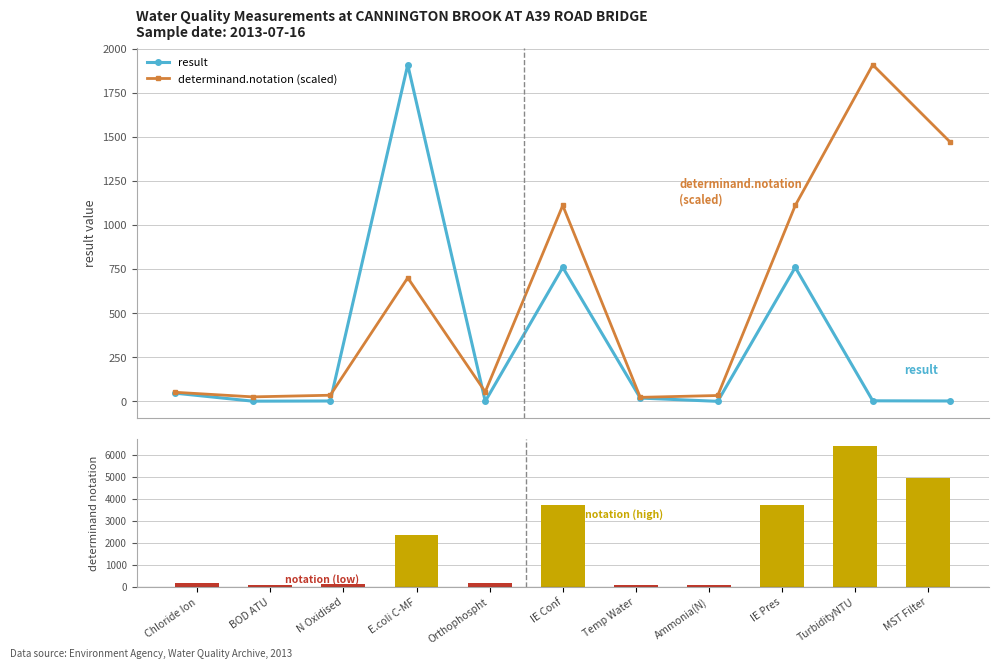

What is the value of the determinand.notation (scaled) point at the 9th from the left?

1110.9